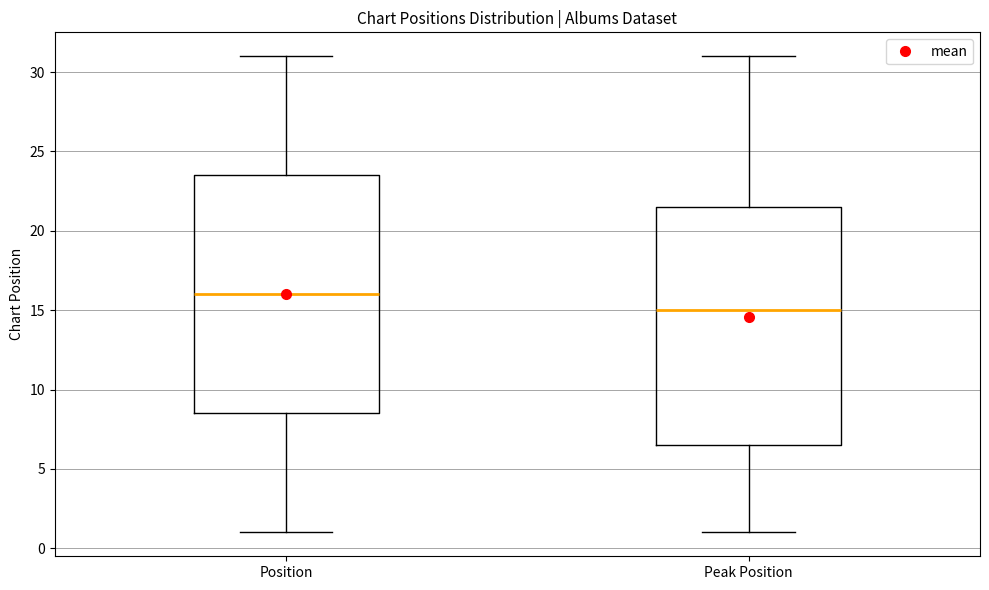

Reading left to right, read every box against the y-axis: the position of its median line, the range the box covers, and the ends of its whiskers. The values are not printed on the chart, so give them approximately, as read against the axis.

Position: median 16.0, box 8.5 to 23.5, whiskers 1.0 to 31.0
Peak Position: median 15.0, box 6.5 to 21.5, whiskers 1.0 to 31.0